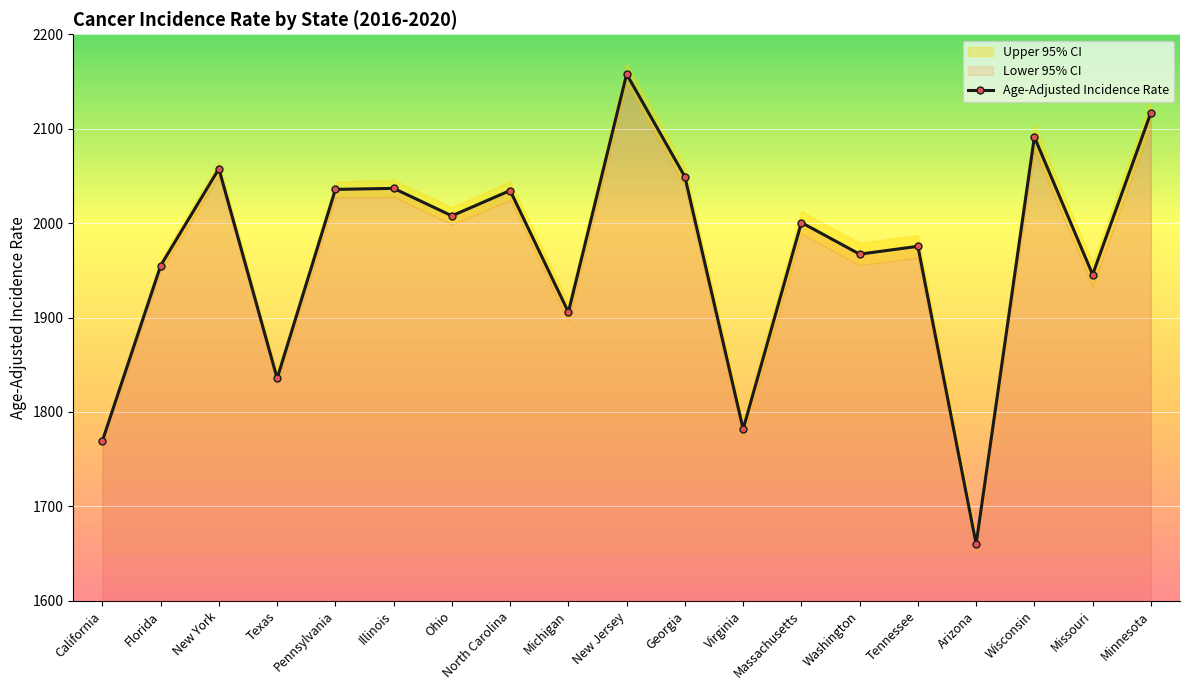

Which label corresponds to the largest value in the chart?

New Jersey